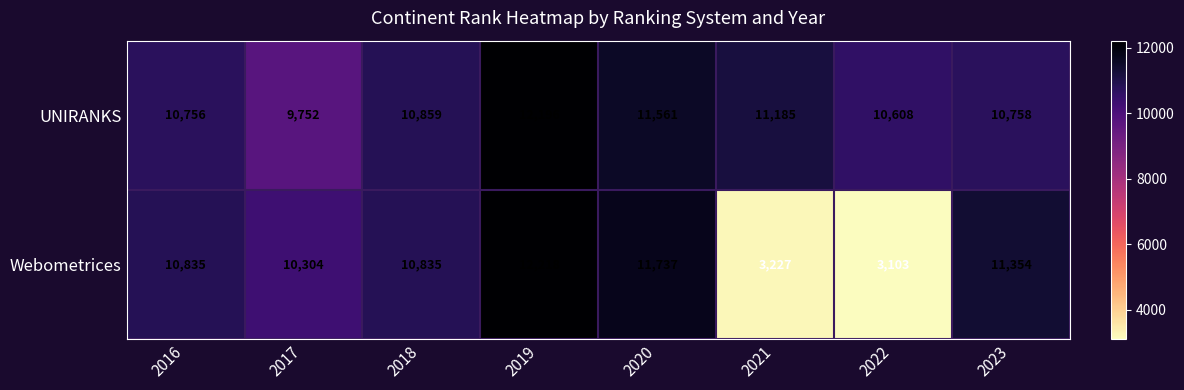

What is the average value of the Webometrices series?

9202